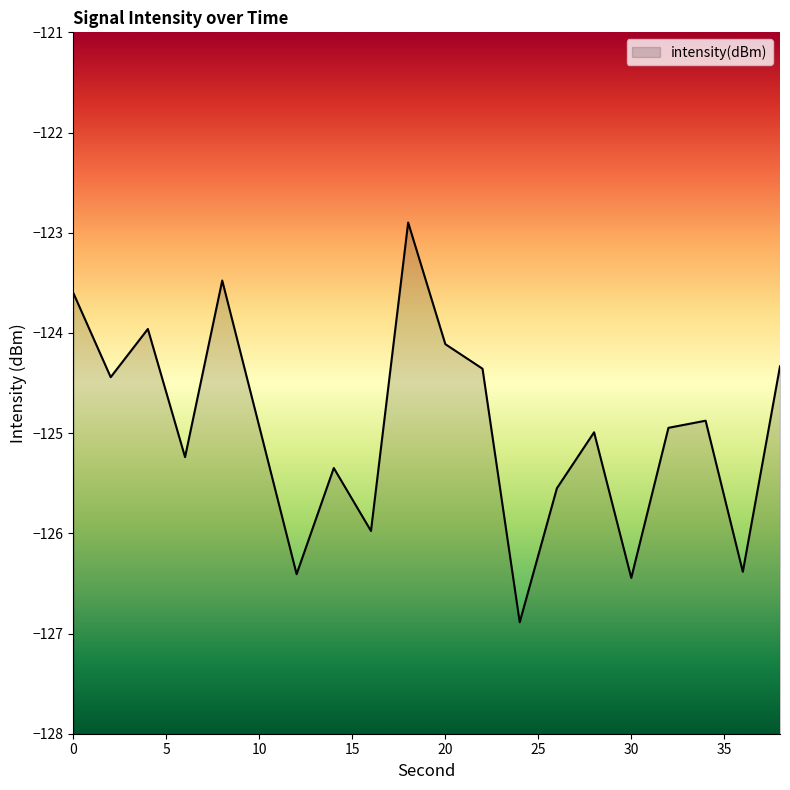

Does the chart display data point markers on the line(s)?

No